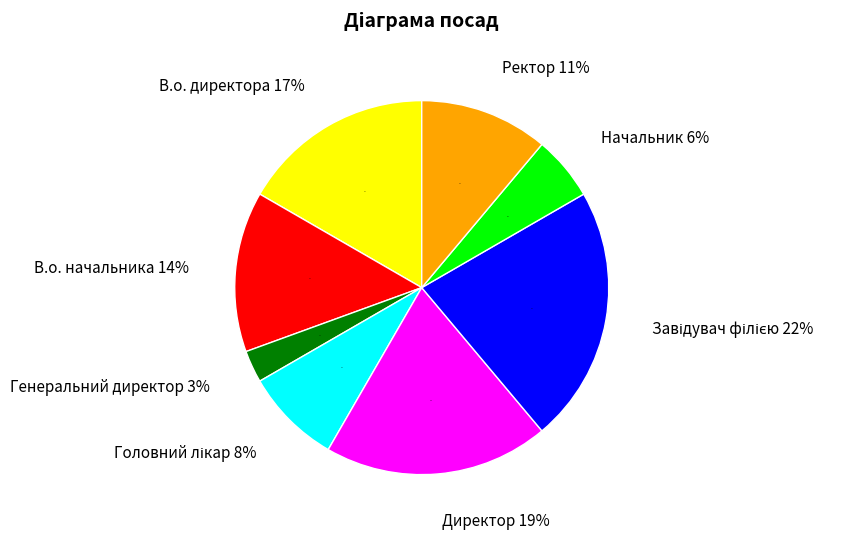

Count the number of slices in the pie.

8